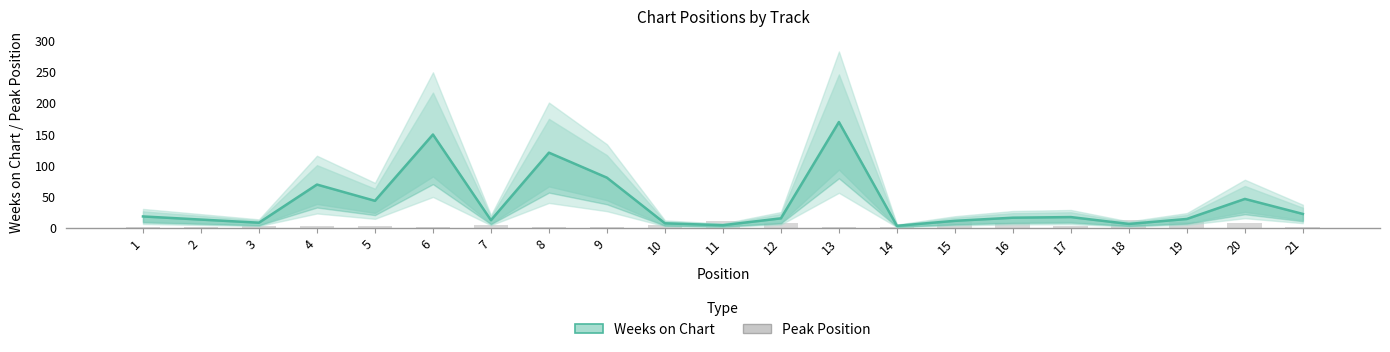

Which series has the widest spread of values?

Weeks on Chart